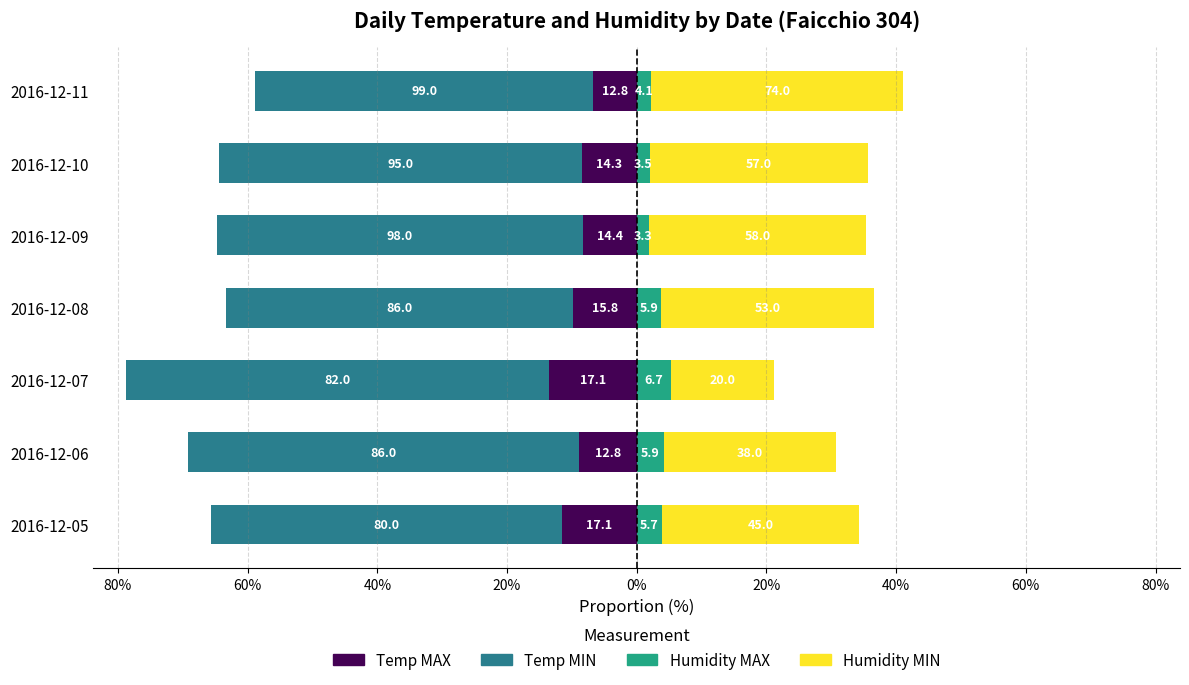

How many bars are there in each group?

4